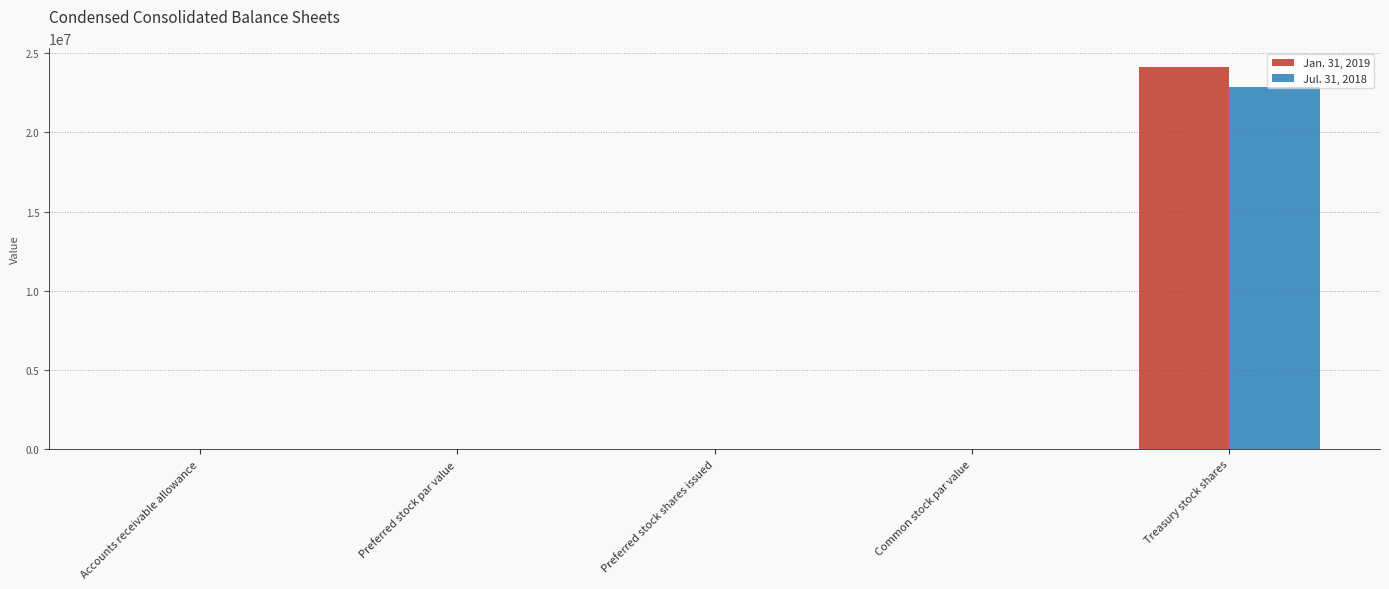

What is the sum of all Jul. 31, 2018 values?

22871159.3